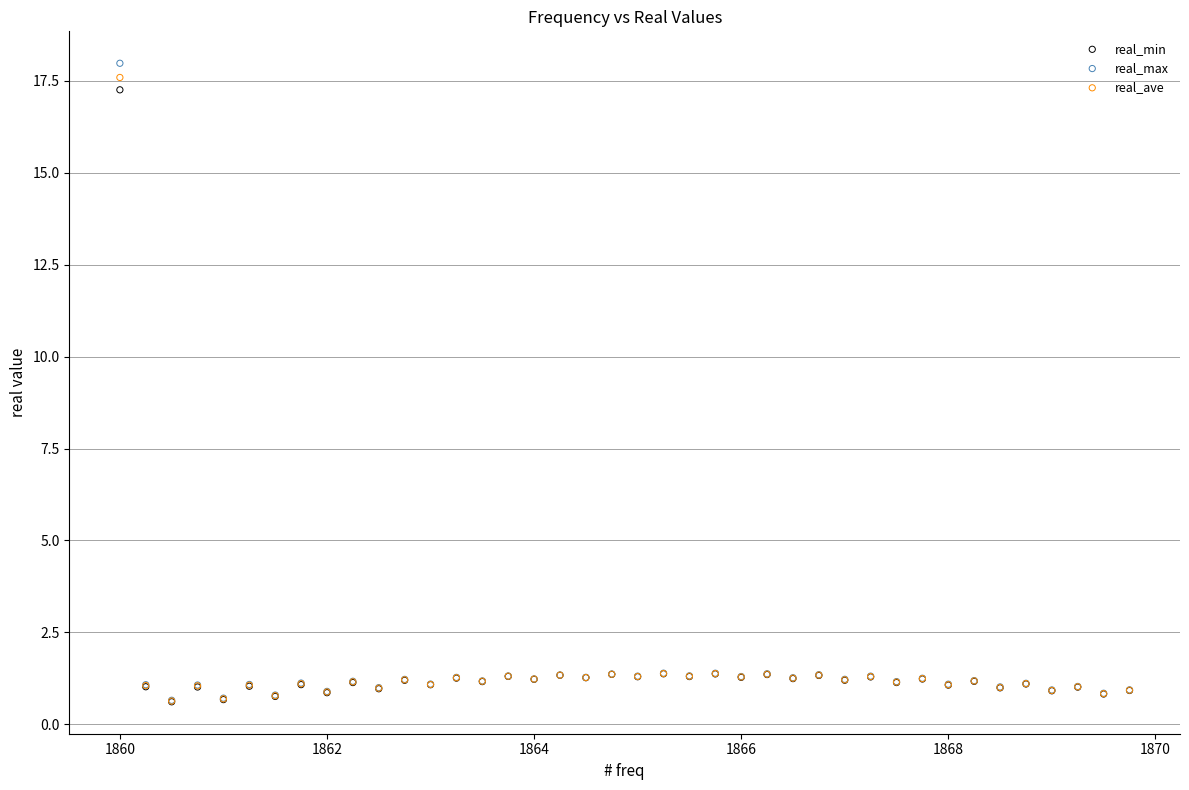

What are all the series names shown in the legend?

real_min, real_max, real_ave